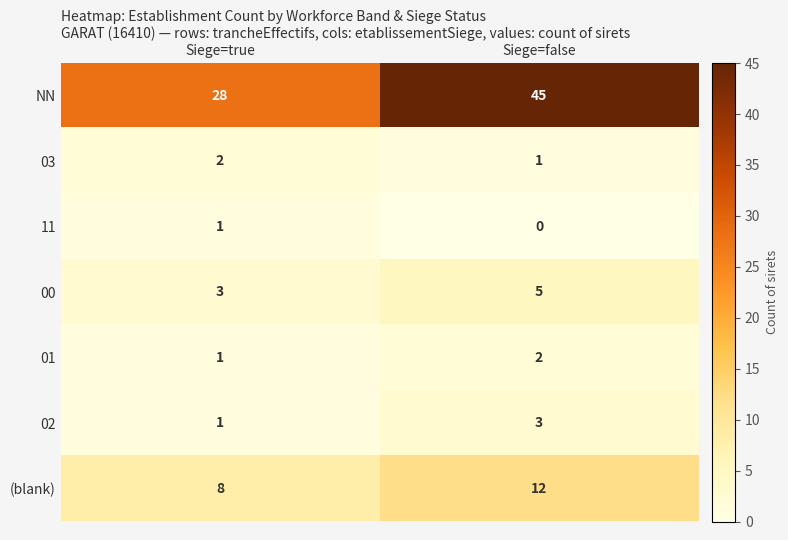

True or false: 03 has a value of 2 at Siege=true.

True